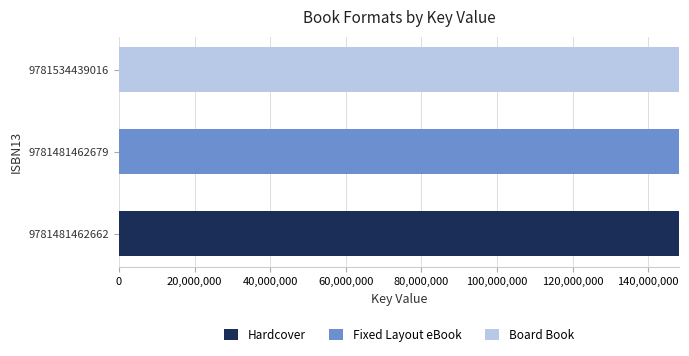

What is the total value across all series at 9781481462662?

148071036